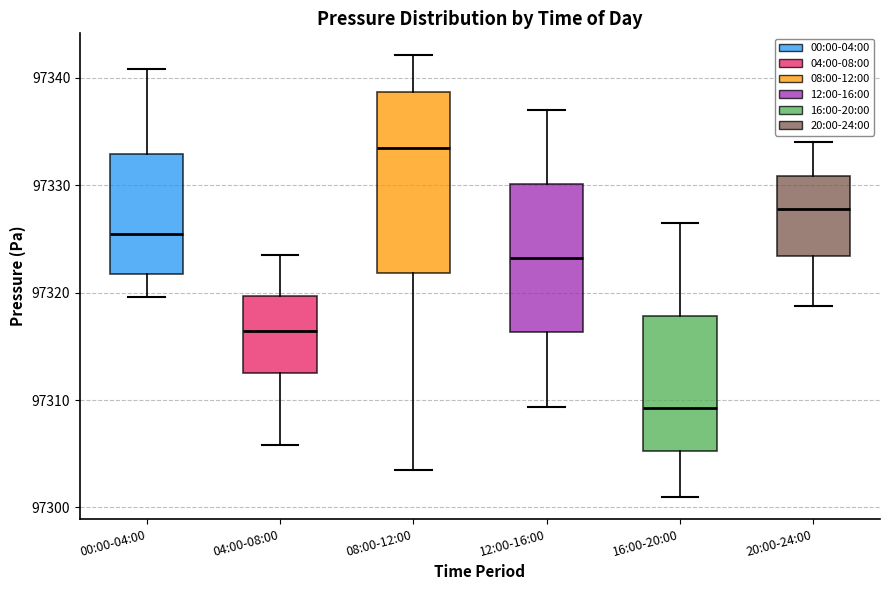

Reading left to right, read every box against the y-axis: the position of its median line, the range the box covers, and the ends of its whiskers. The values are not printed on the chart, so give them approximately, as read against the axis.

00:00-04:00: median 97325, box 97322 to 97333, whiskers 97320 to 97341
04:00-08:00: median 97316, box 97313 to 97320, whiskers 97306 to 97324
08:00-12:00: median 97333, box 97322 to 97339, whiskers 97304 to 97342
12:00-16:00: median 97323, box 97316 to 97330, whiskers 97309 to 97337
16:00-20:00: median 97309, box 97305 to 97318, whiskers 97301 to 97327
20:00-24:00: median 97328, box 97323 to 97331, whiskers 97319 to 97334